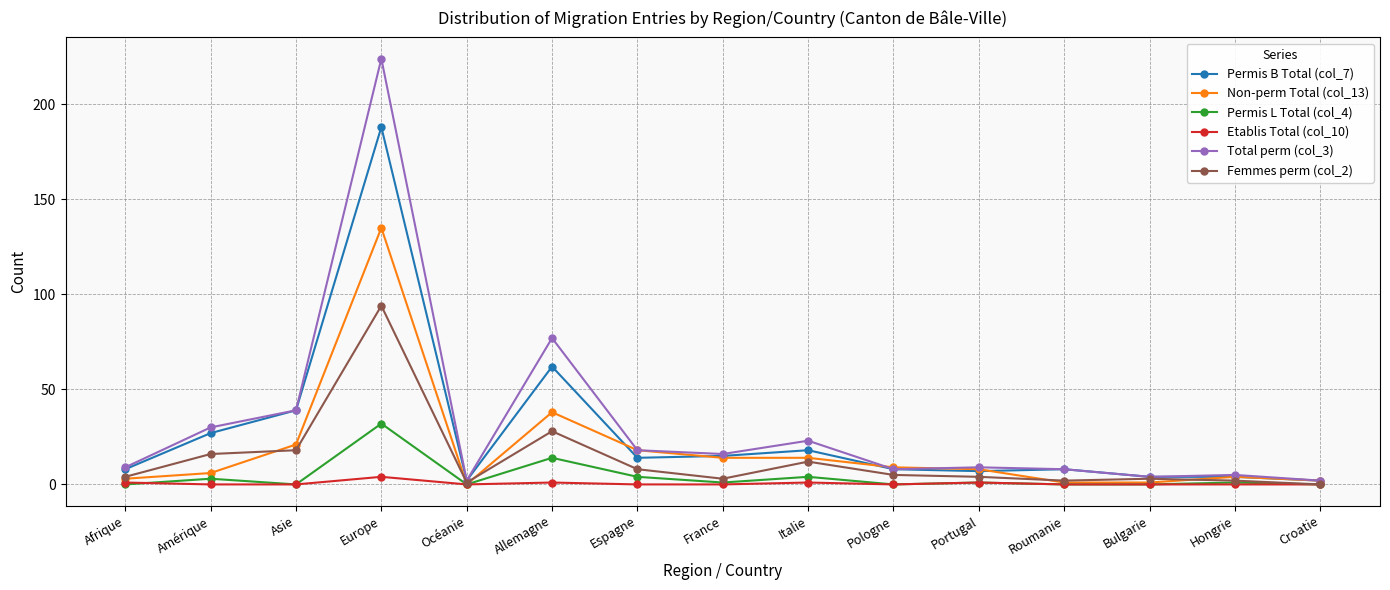

List the series in order of their peak value, lowest first.

Etablis Total (col_10), Permis L Total (col_4), Femmes perm (col_2), Non-perm Total (col_13), Permis B Total (col_7), Total perm (col_3)